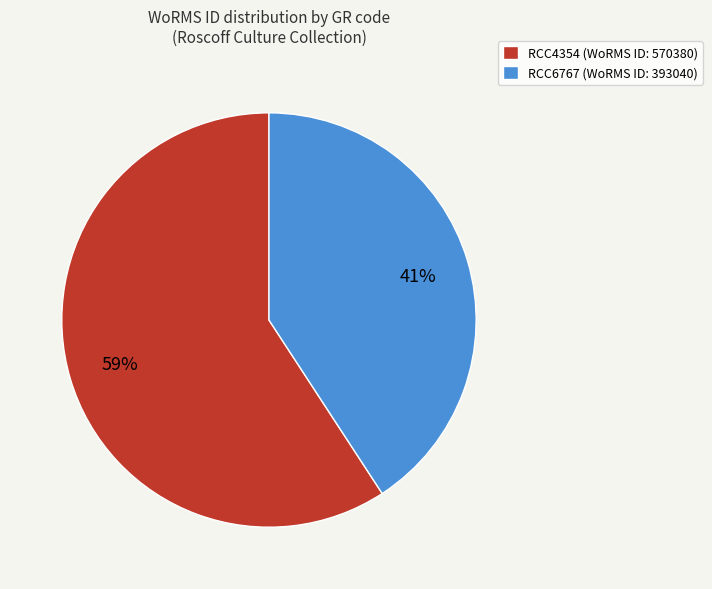

What is the smallest slice in the pie chart?

RCC6767